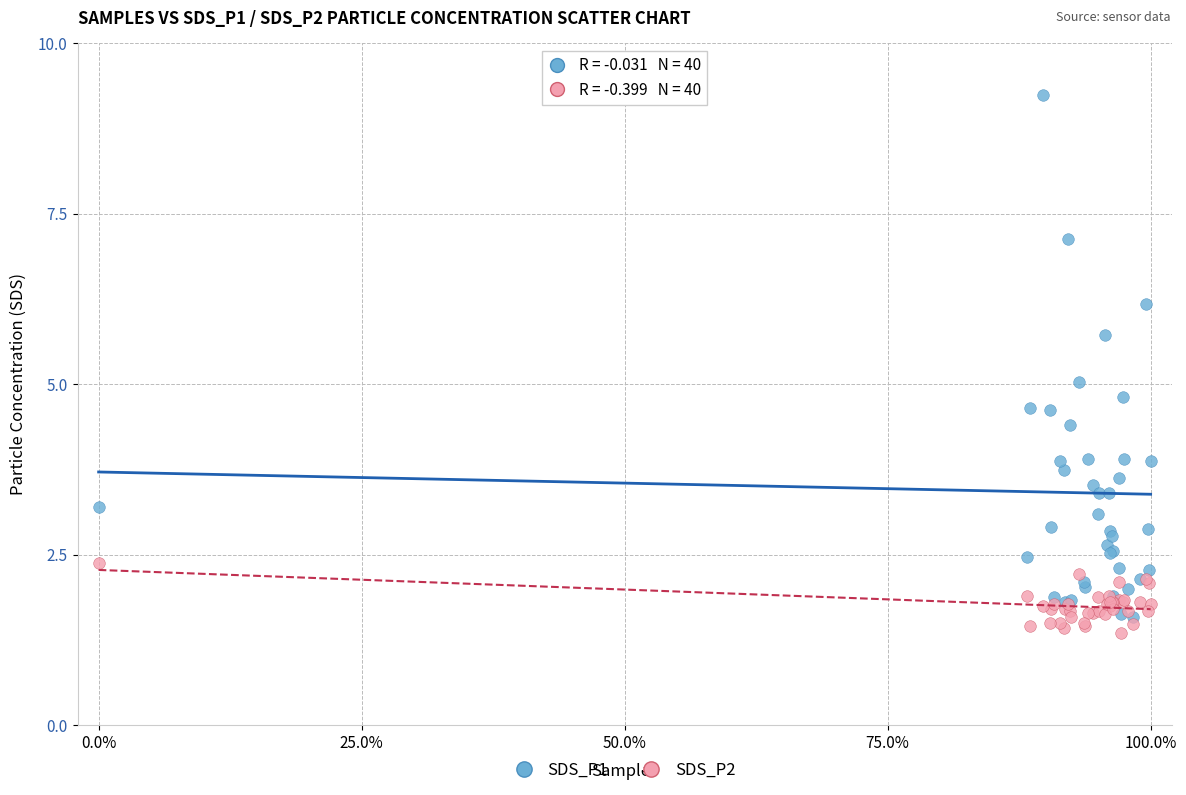

Which series contains the highest Y value?

SDS_P1